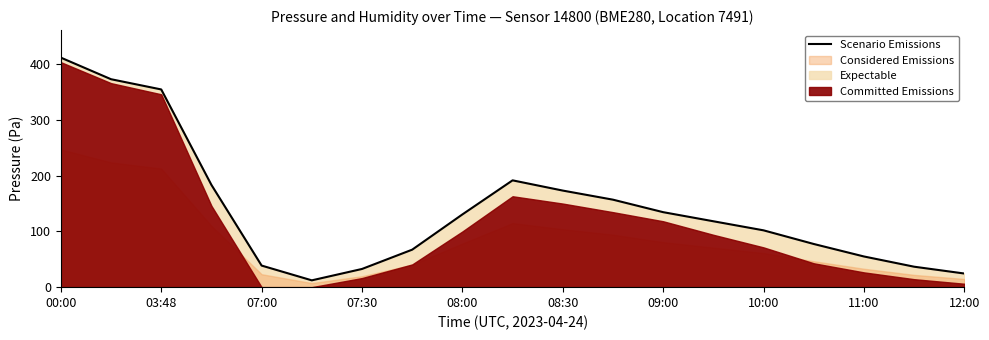

What is the highest value of the Scenario Emissions series?

411.7